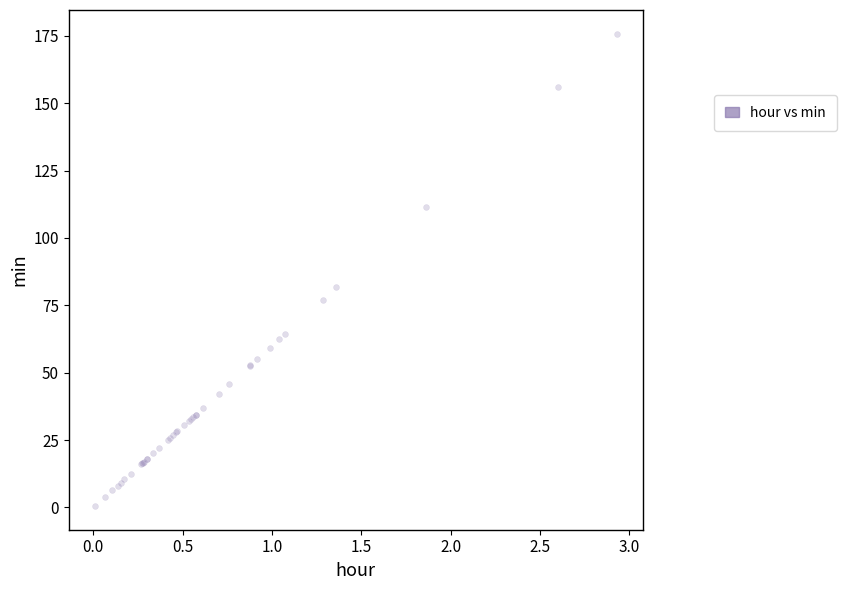

What Y value in the scatter plot is closest to 88?

81.6